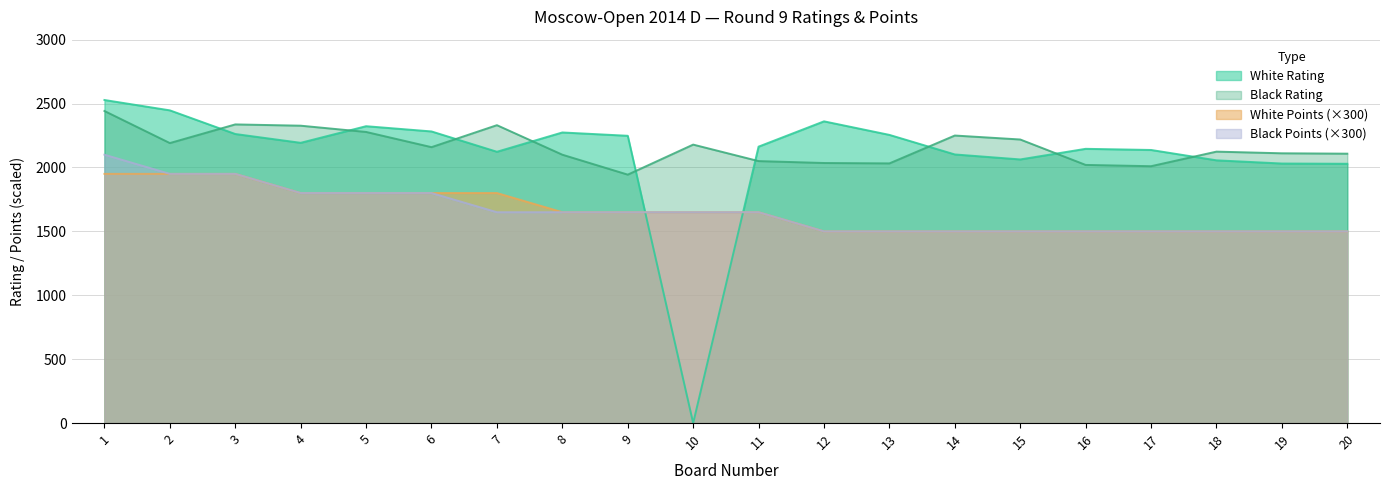

The White Points series shows 1950 at 3. True or false?

True